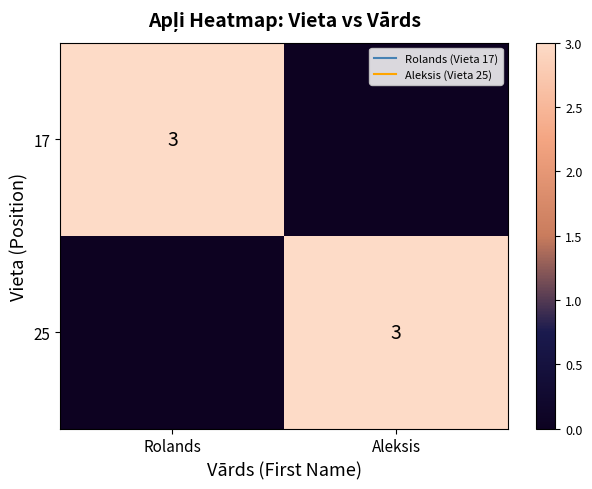

The 17 series shows 3 at Rolands. True or false?

True